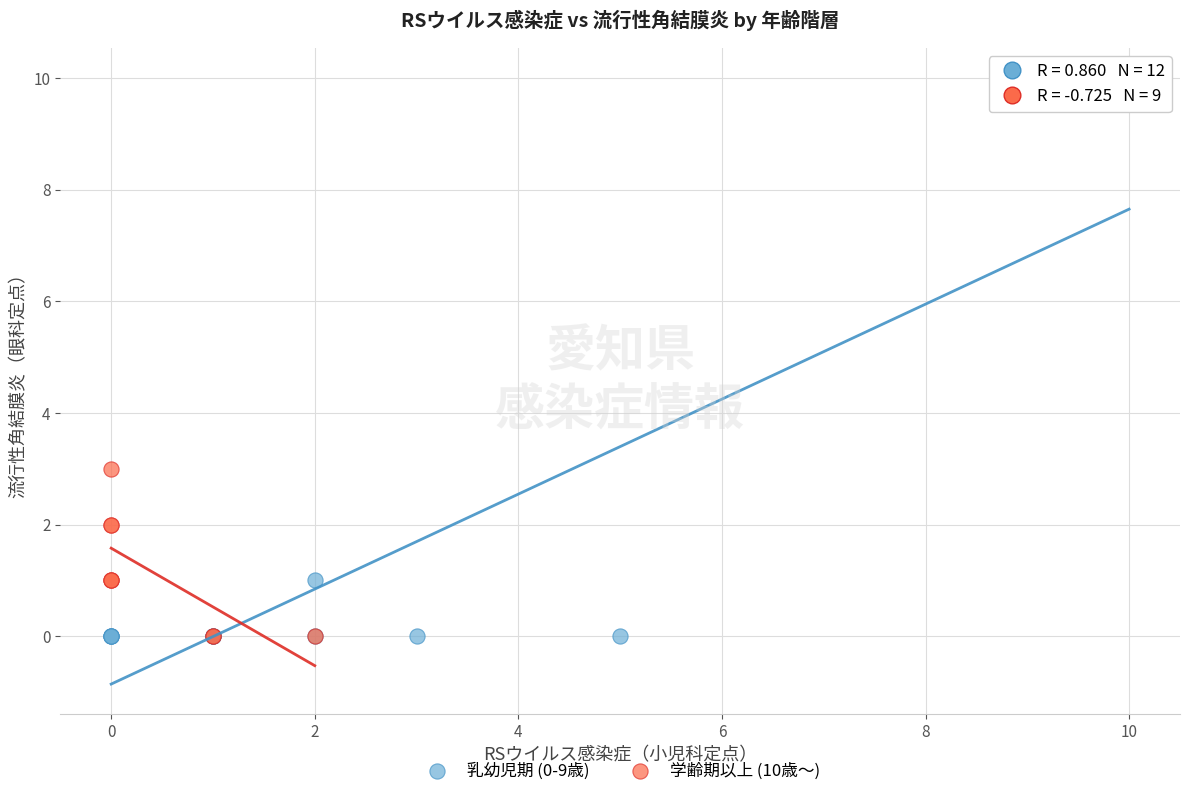

Which series contains the highest Y value?

乳幼児期 (0-9歳)